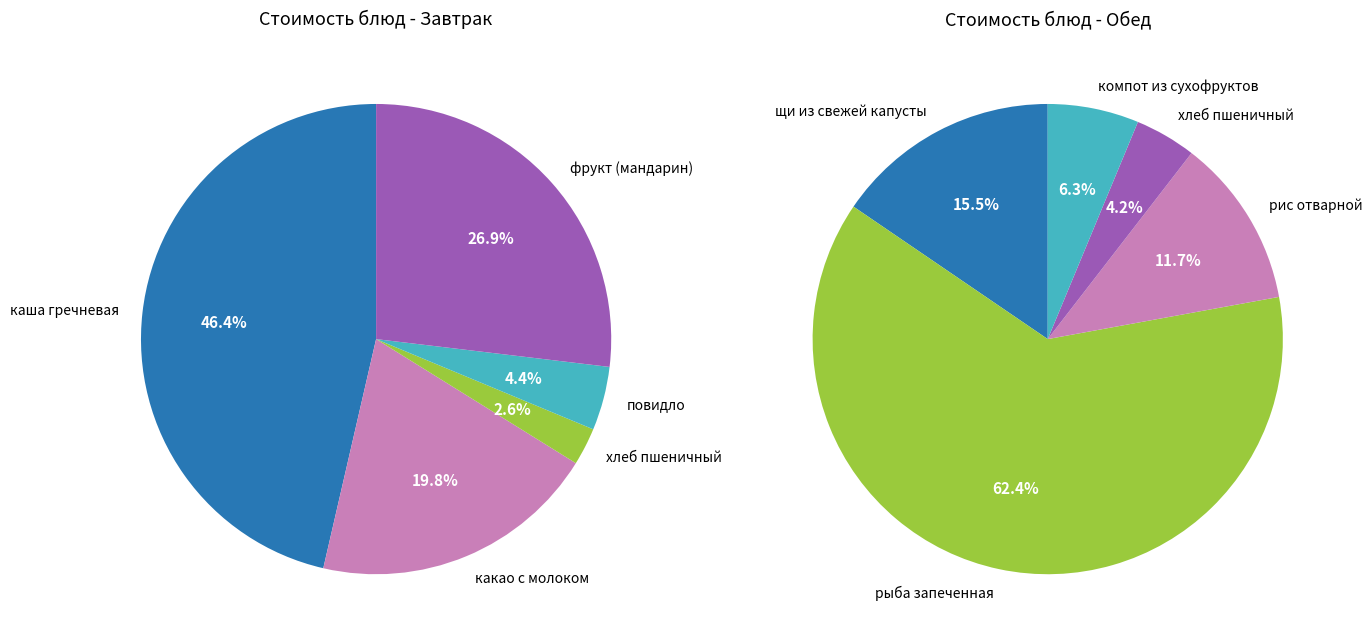

To the nearest percent, what percentage of the pie is 1?

20%